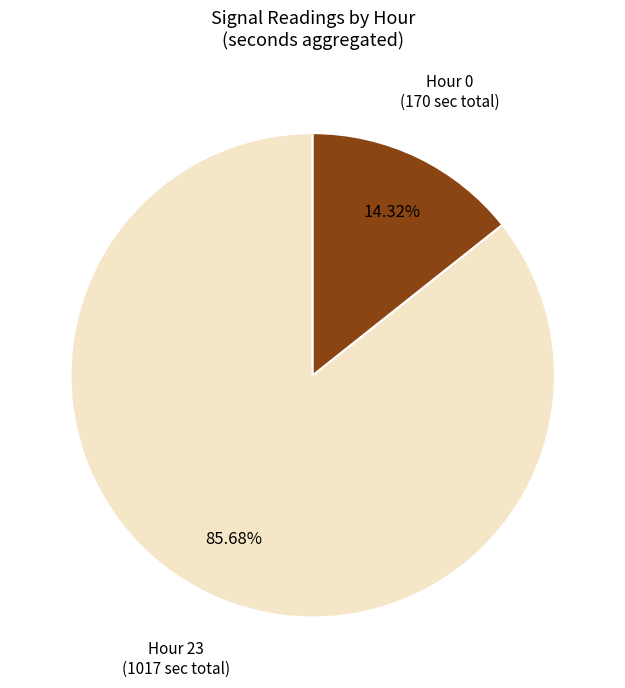

Is there any slice that represents more than half of the pie?

Yes